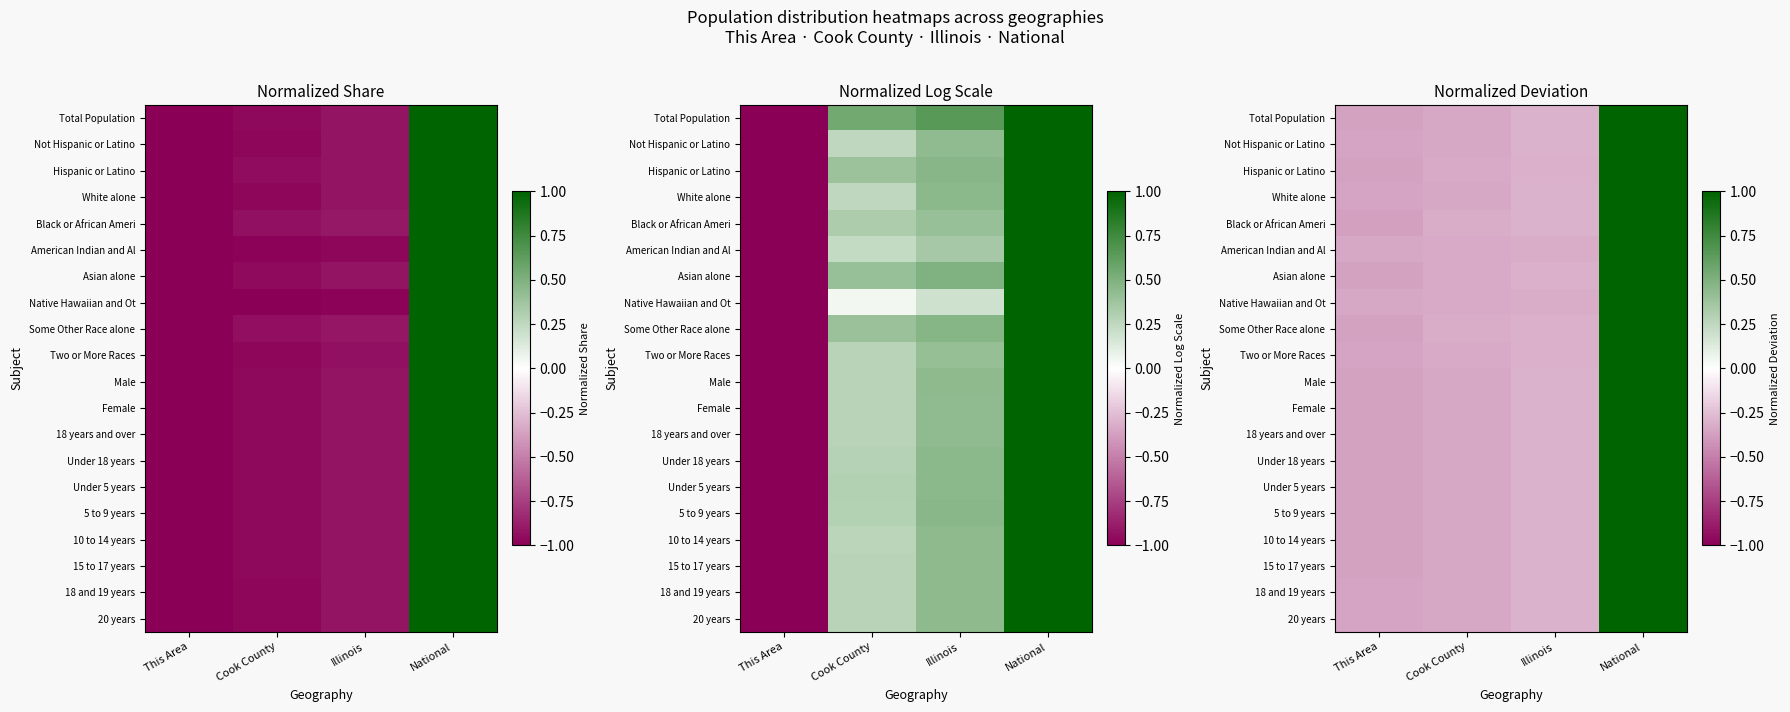

True or false: 18 years and over has a value of -0.2 at Illinois.

False